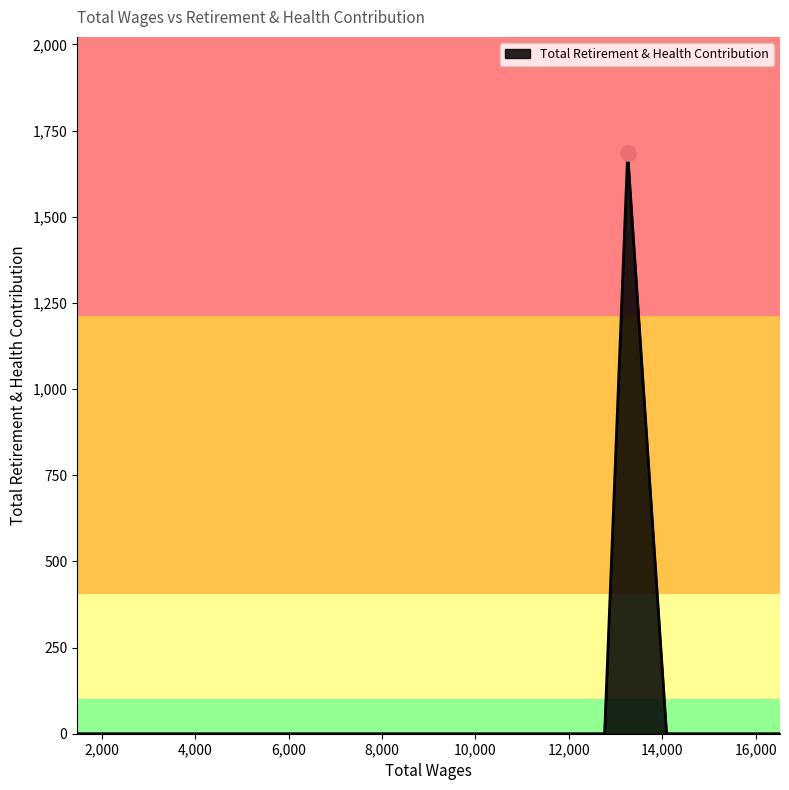

What is the greatest value displayed?

1685